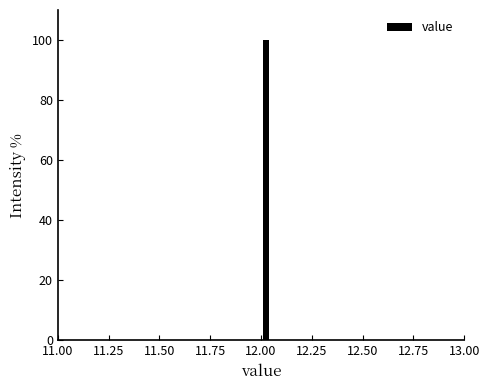

Around what value on the x-axis is the tallest bar? Give the approximate position of its centre, as read against the axis.

12.05